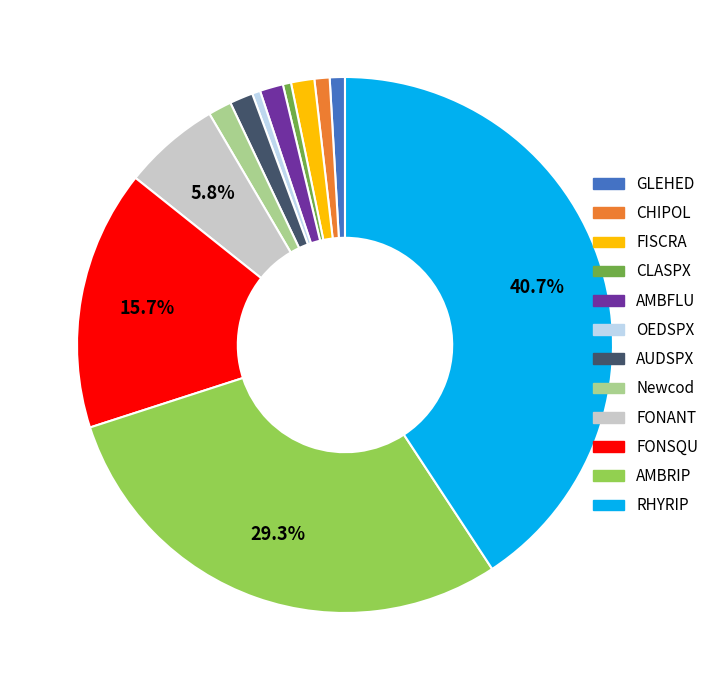

What percentage is NOT represented by RHYRIP?

59.3%